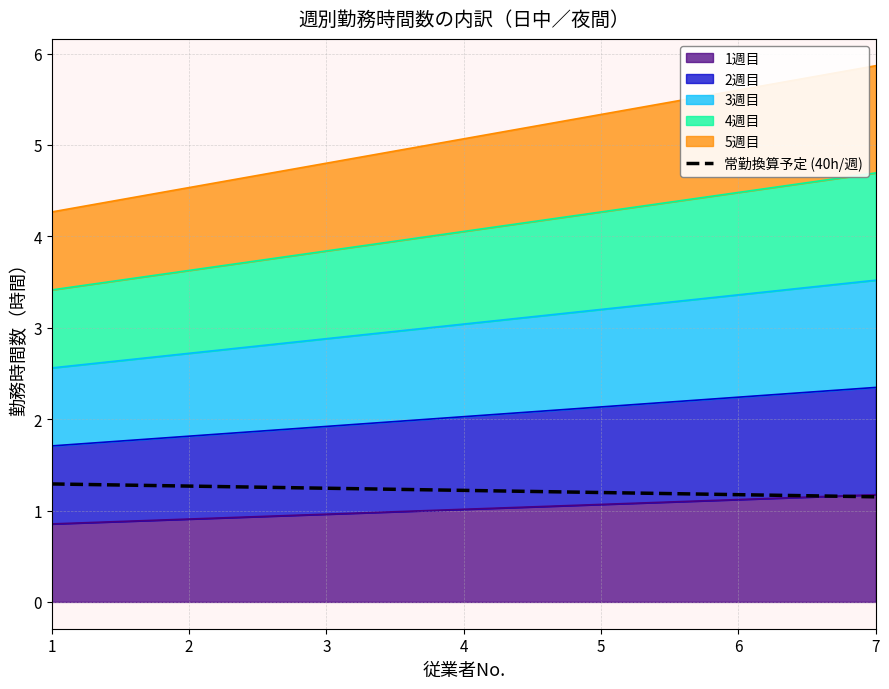

At which label is the value closest to 1?

7